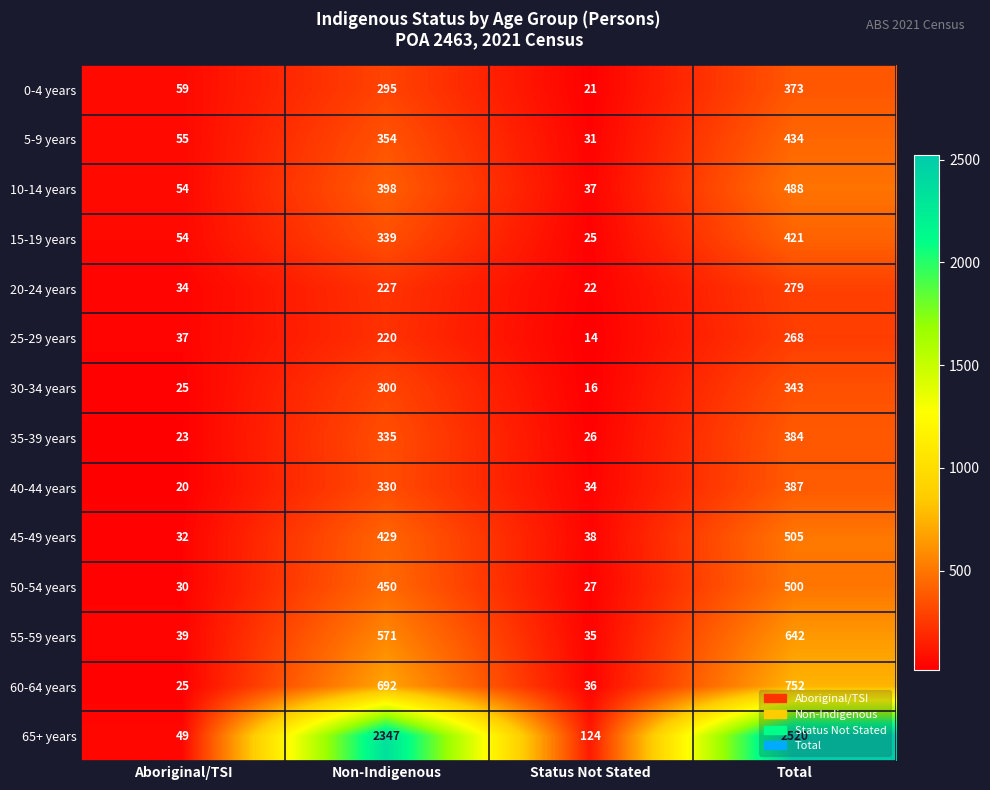

How many series are shown in this chart?

14